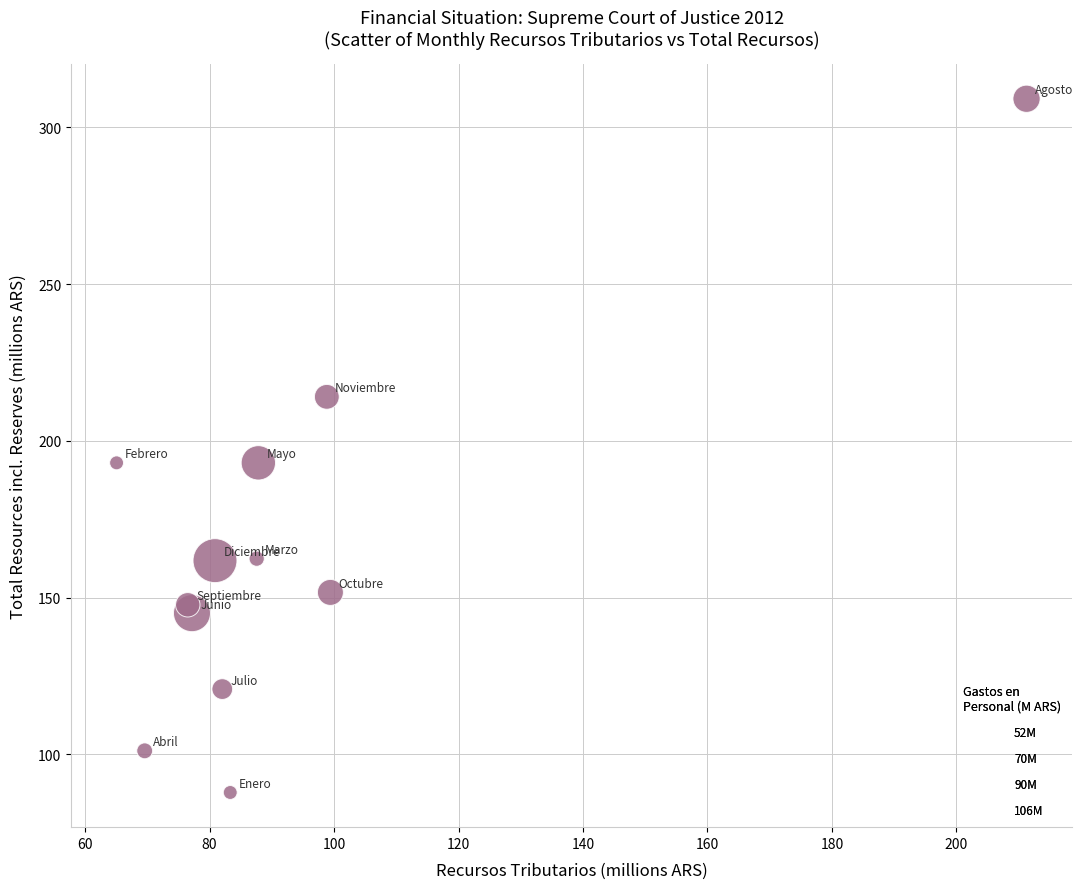

What is the range of Y values (max minus min)?

221.3